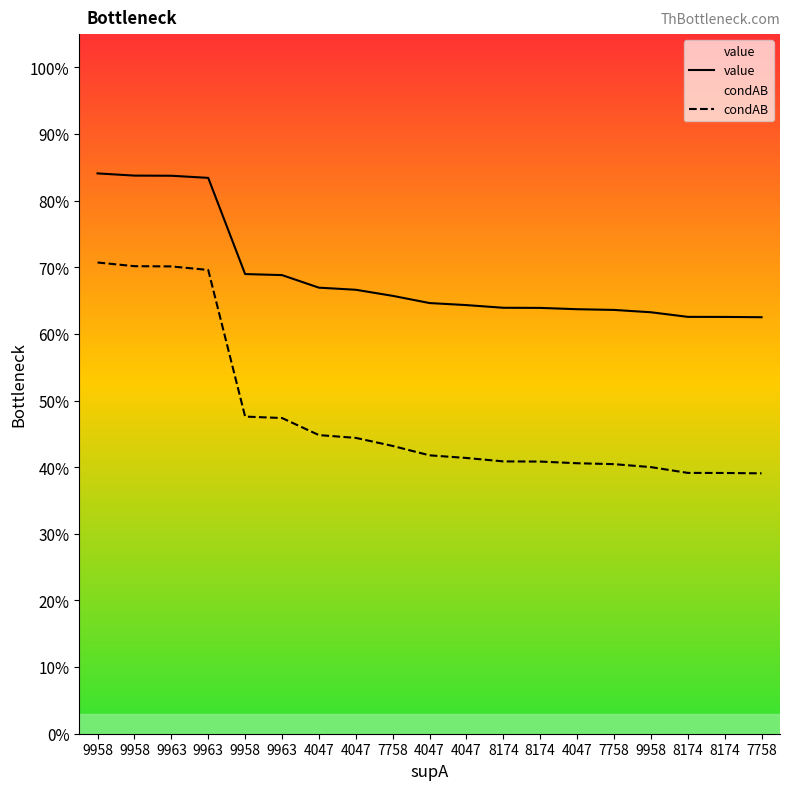

Rank the series by their maximum value, from lowest to highest.

condAB, value